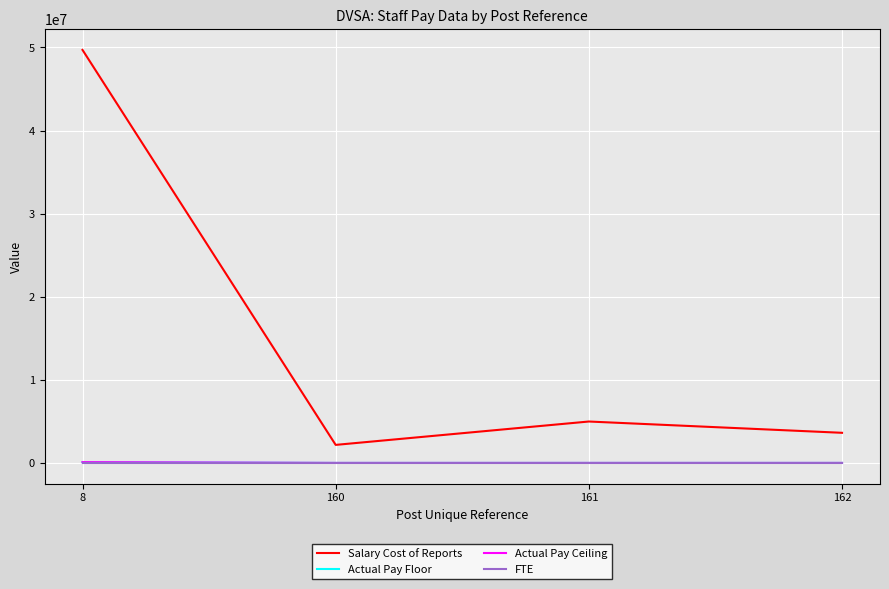

Which series has the largest range (max minus min)?

Salary Cost of Reports